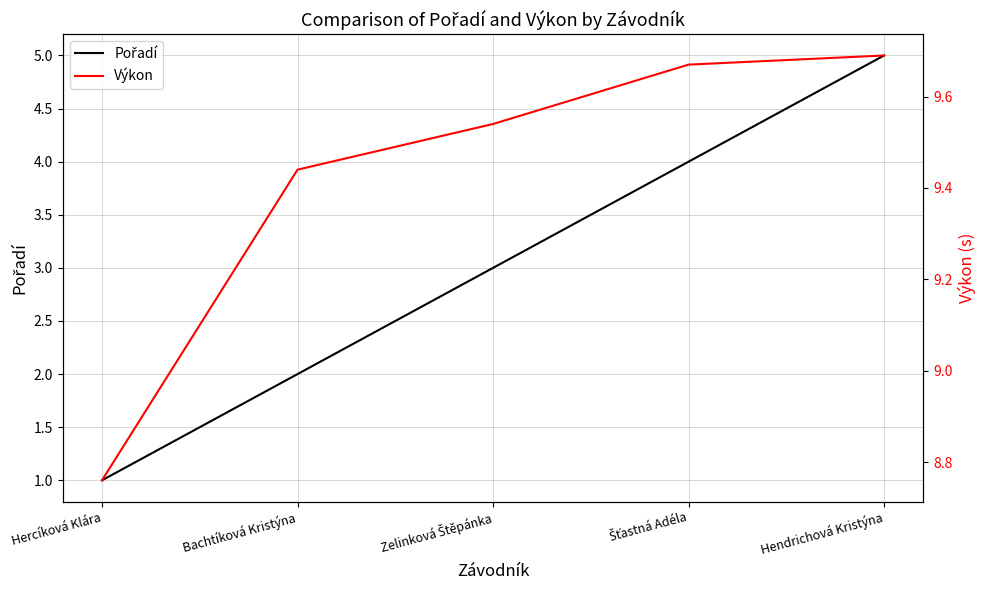

Between Bachtíková Kristýna and Zelinková Štěpánka, which series saw the biggest shift?

Pořadí